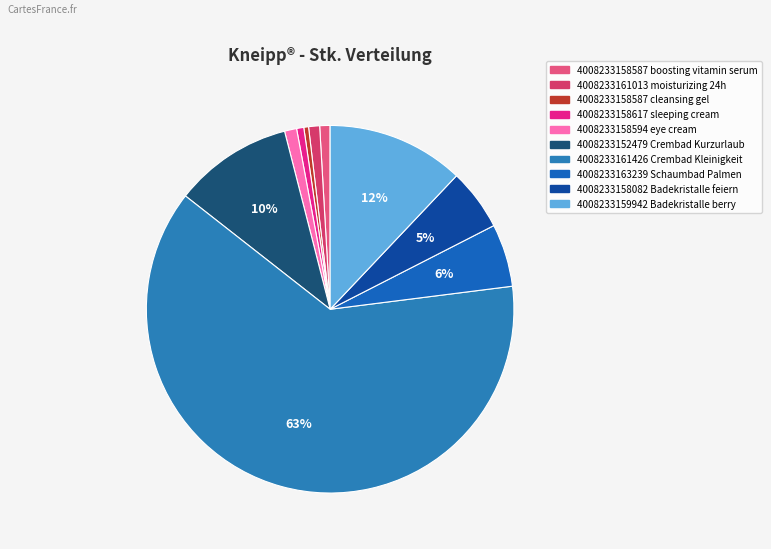

Which slice represents more than half of the pie?

4008233161426 Crembad Kleinigkeit